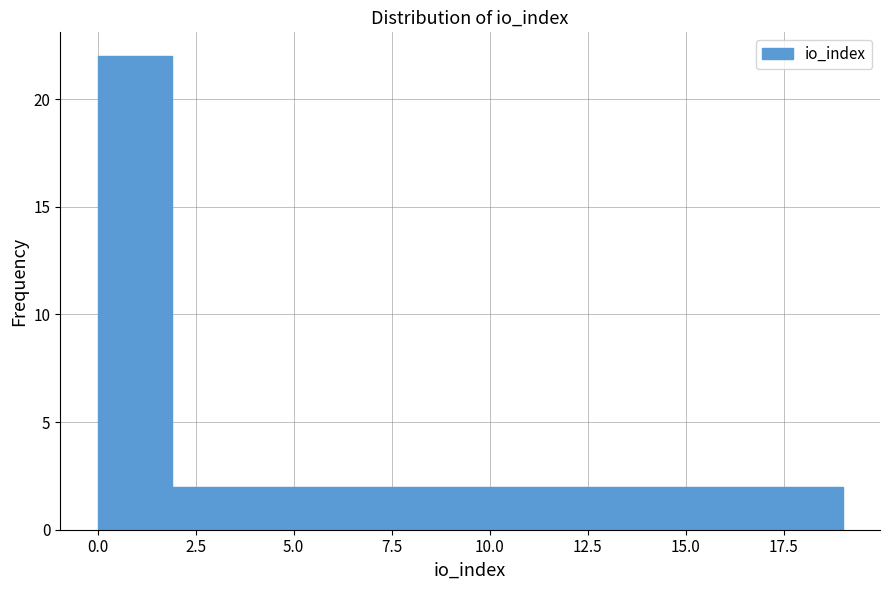

Read against the x-axis, roughly where is the centre of the tallest bar?

1.0